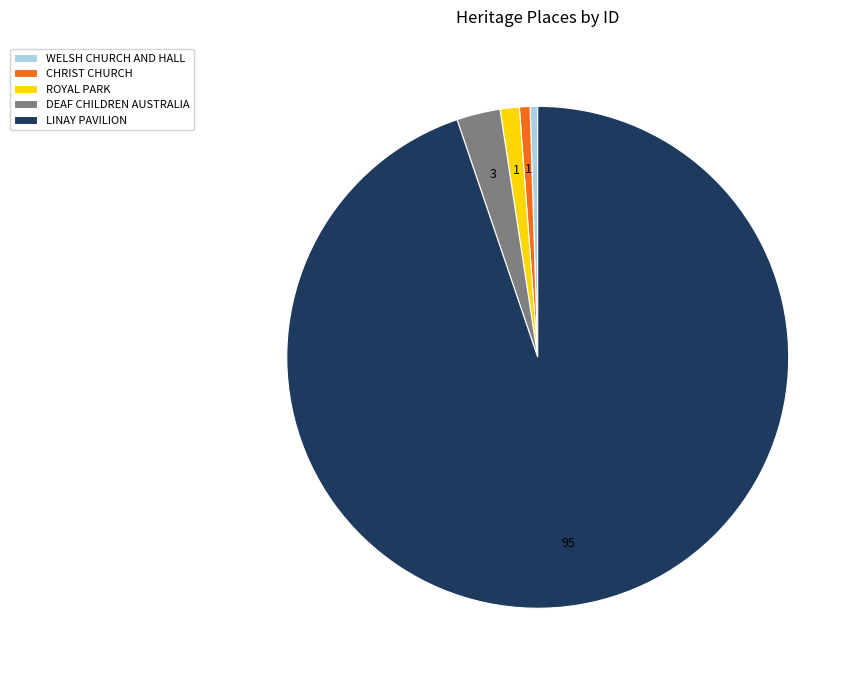

Do LINAY PAVILION and ROYAL PARK together represent more than half of the pie?

Yes